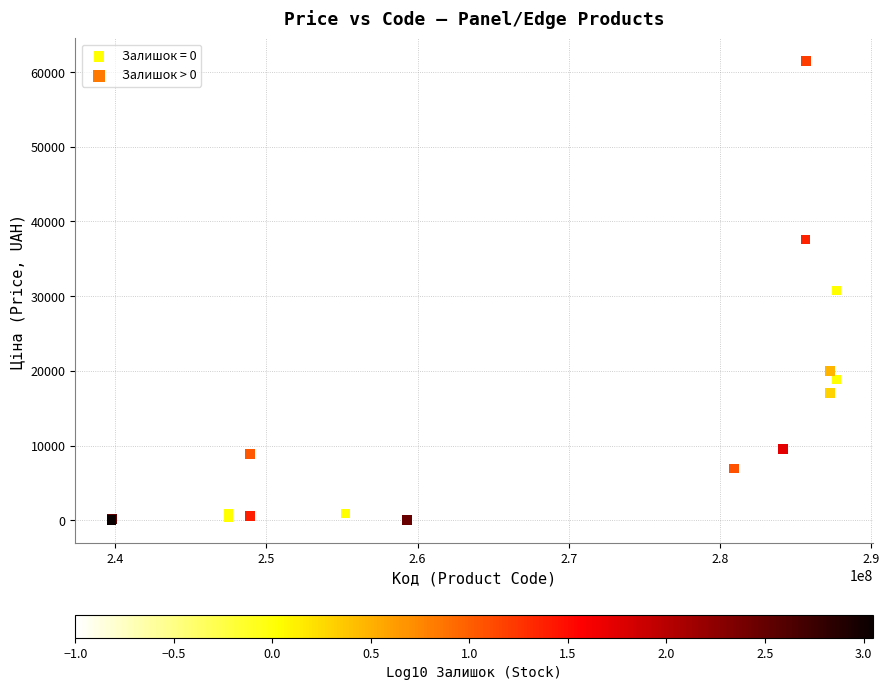

Which series has the largest Y range (max minus min)?

Залишок > 0